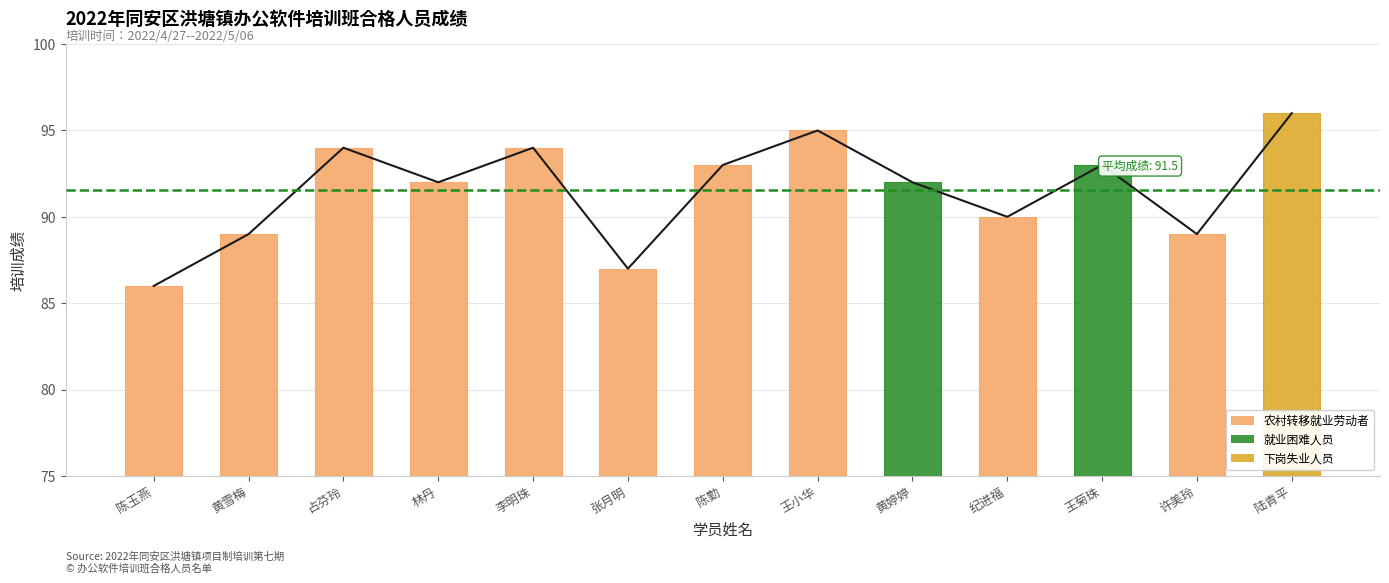

What position from the right is 李明珠?

9